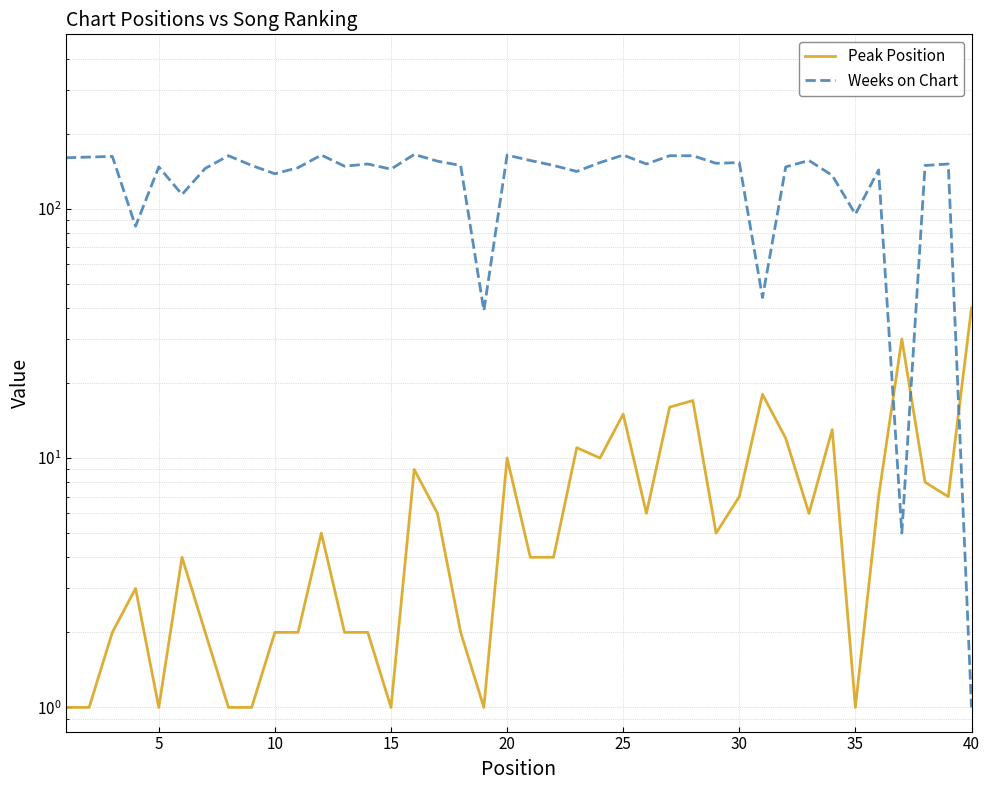

What is the value of the Peak Position point at the 13th from the left?

2